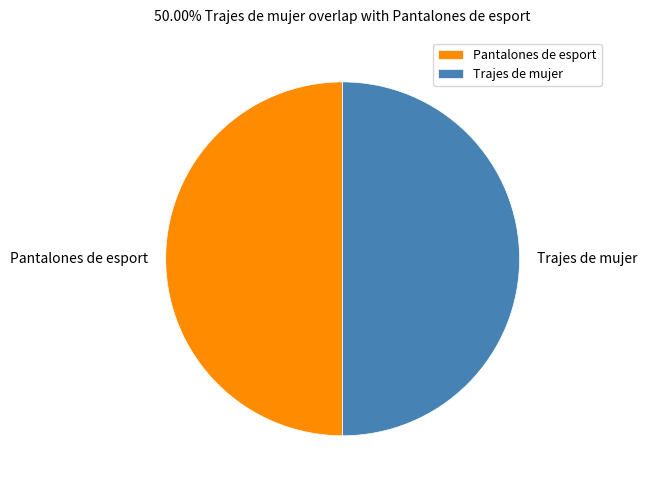

Approximately how many times larger is the value at Pantalones de esport compared to Trajes de mujer?

1.0